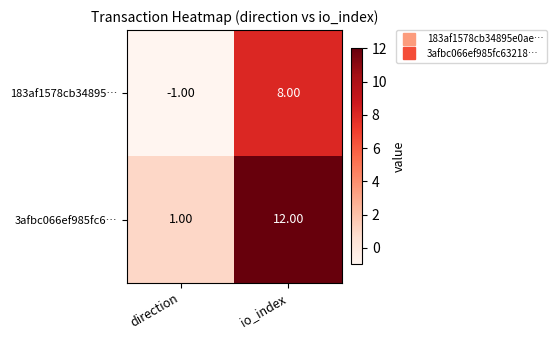

What is the difference between the highest and lowest values at io_index?

4